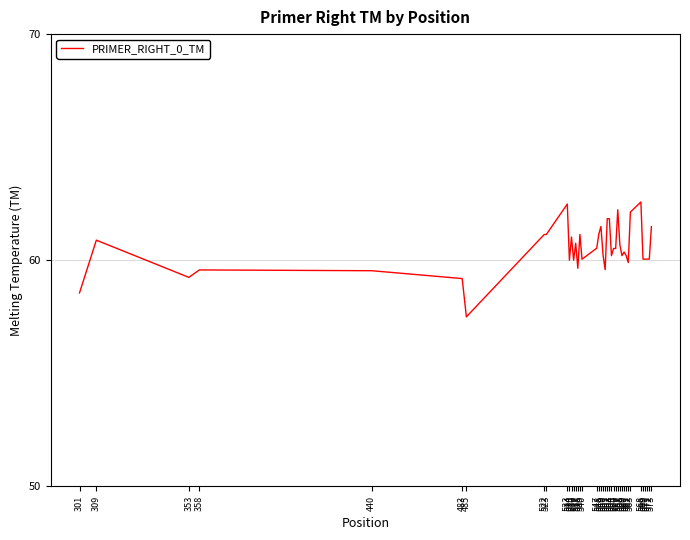

True or false: the data shows 21.1 at 534.

False